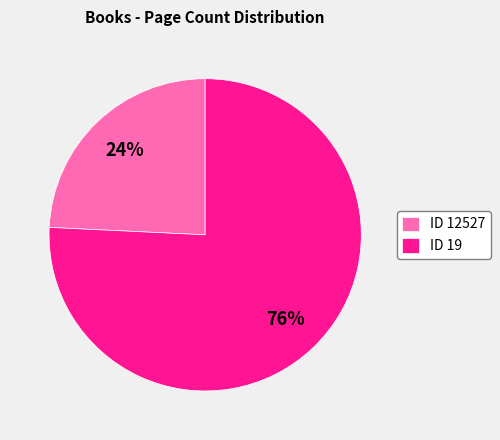

Combined, do ID 19 and ID 12527 account for over 50%?

Yes